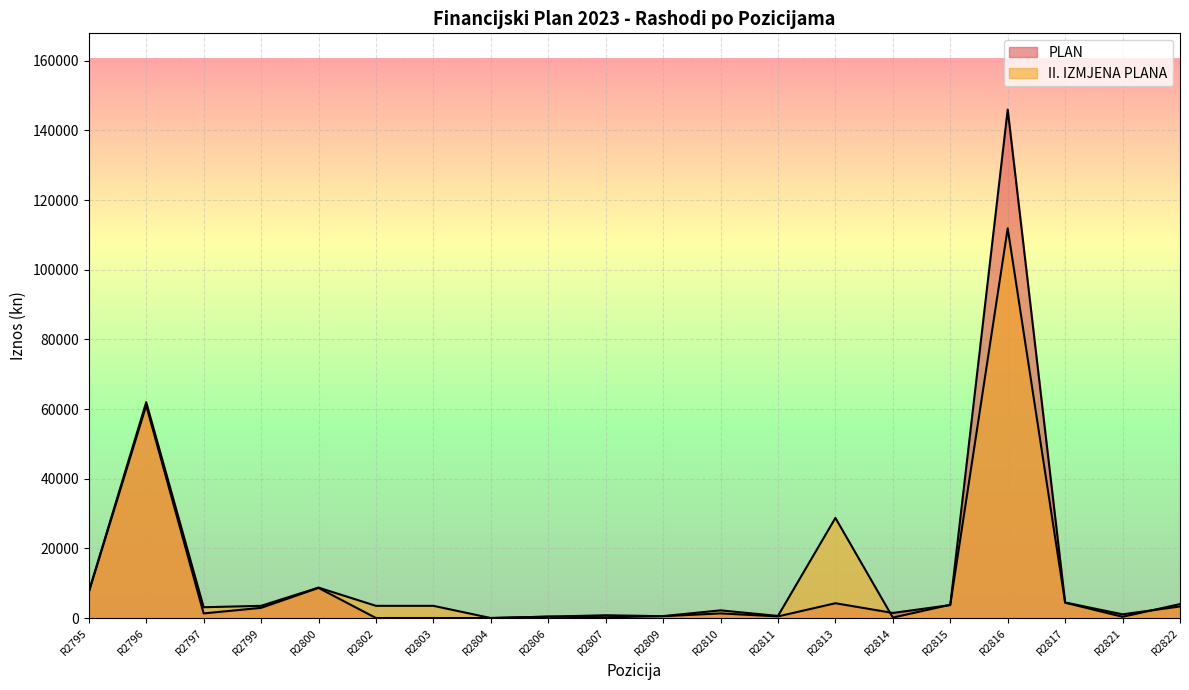

At which label is PLAN closest to 72997?

R2796